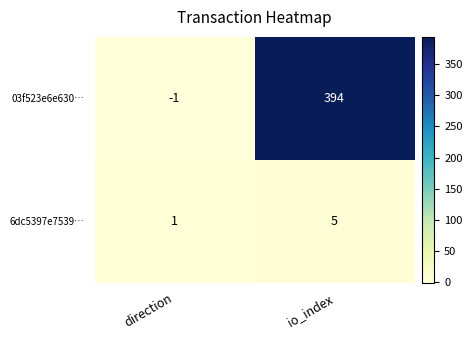

At io_index, list the series in order from largest to smallest.

03f523e6e630…, 6dc5397e7539…